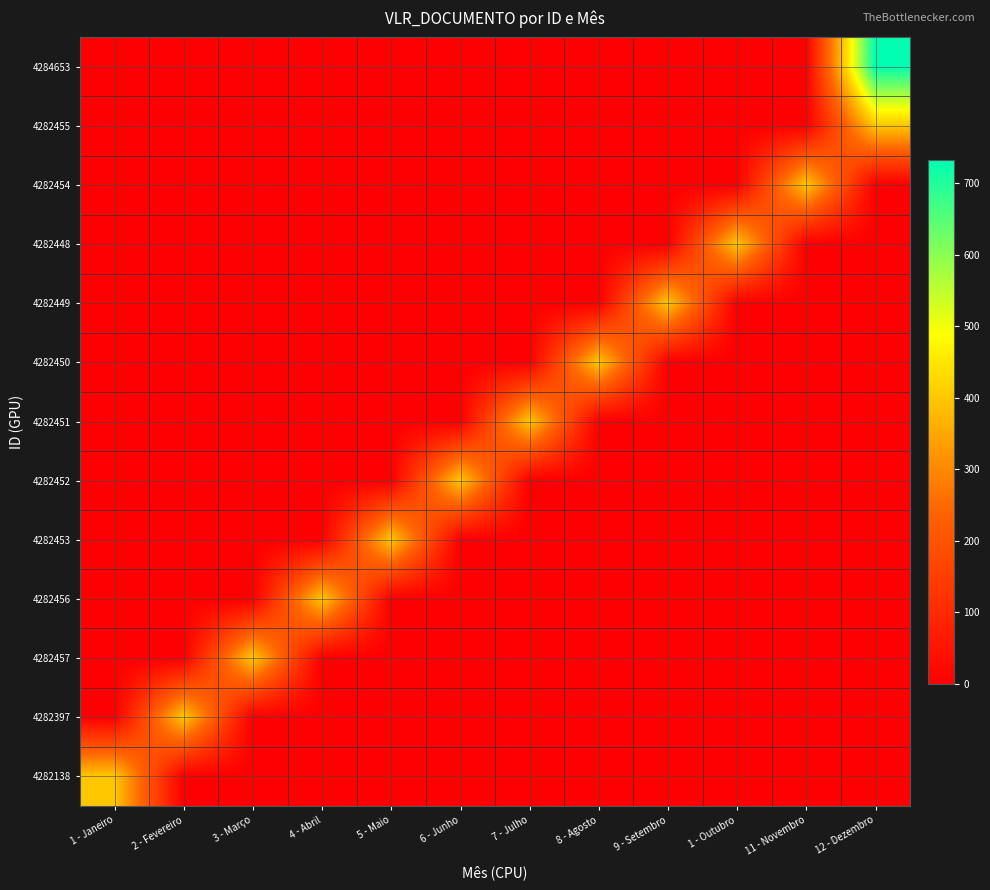

What is the total value across all series at 5 - Maio?

400.0